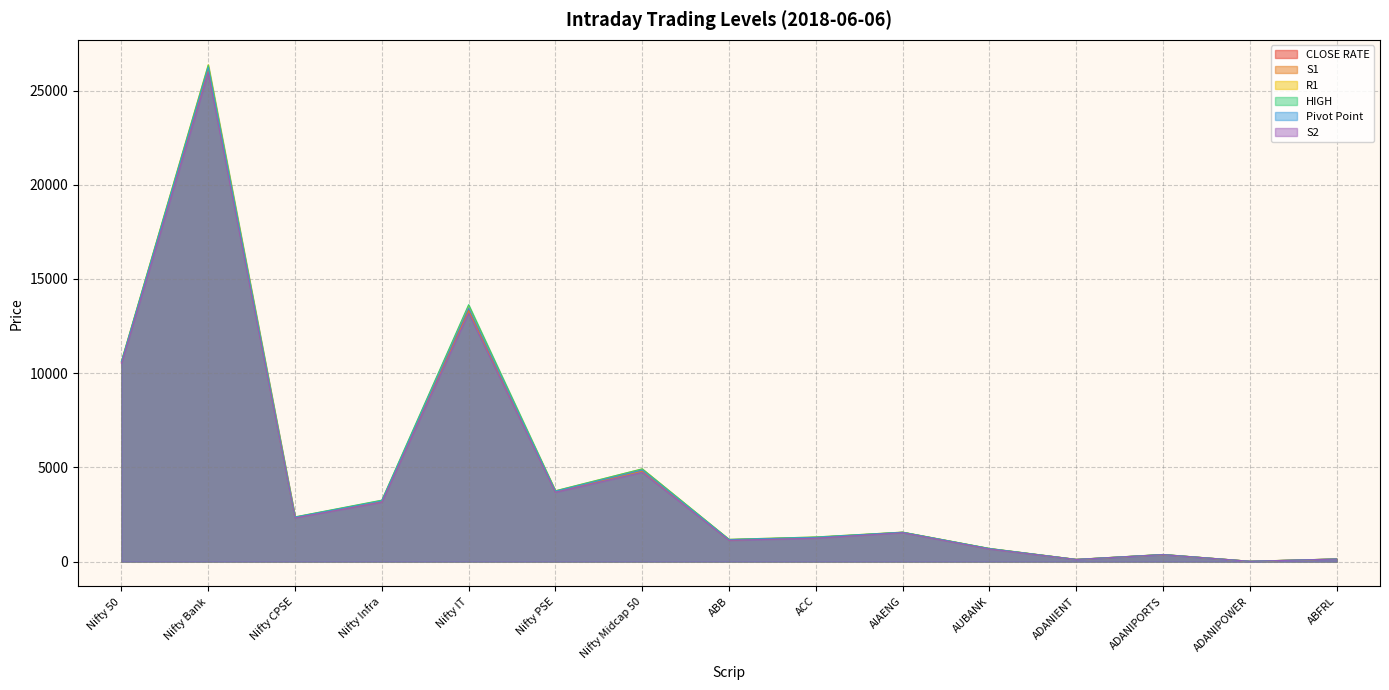

Which series changed the most between Nifty PSE and Nifty Midcap 50?

R1